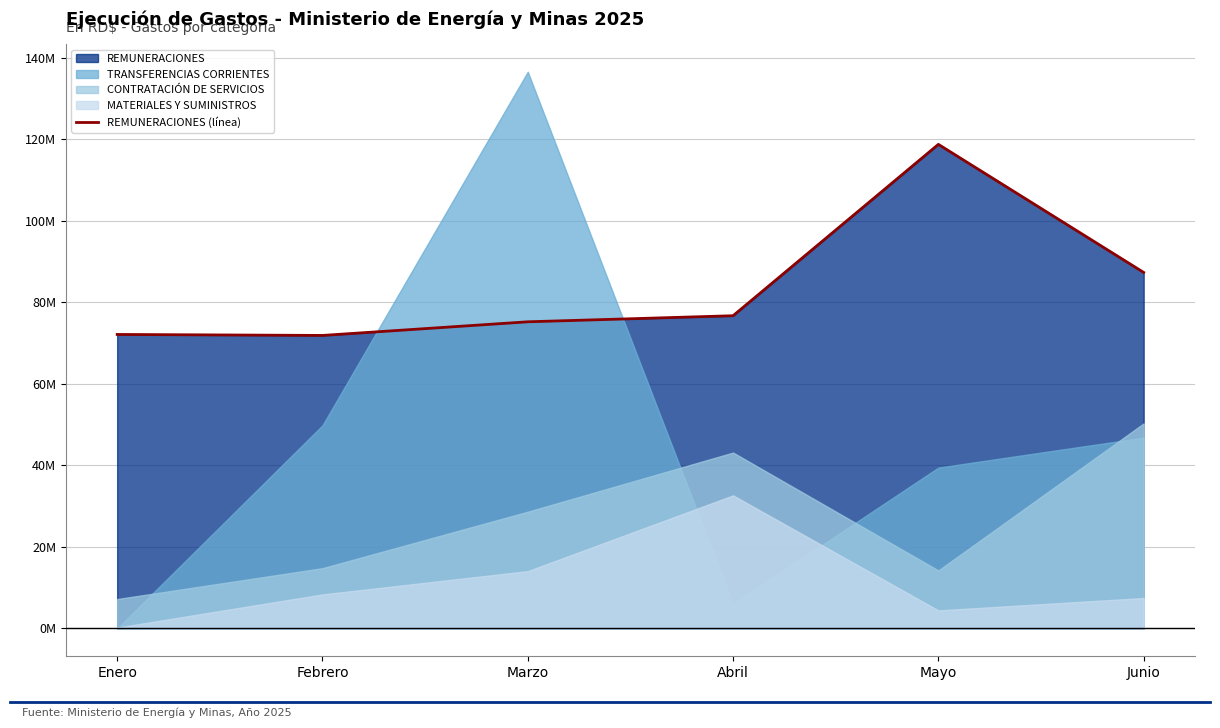

How many categories are shown in the chart?

6